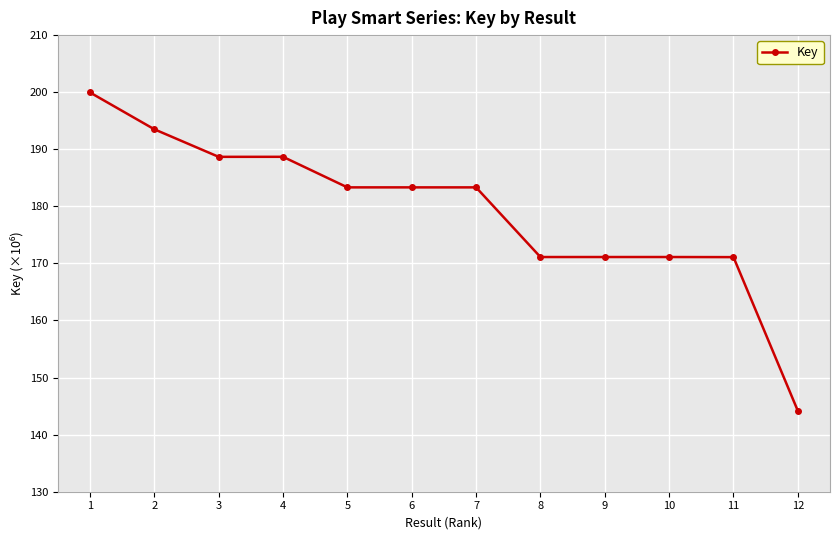

The value at 7 is 183.3. True or false?

True